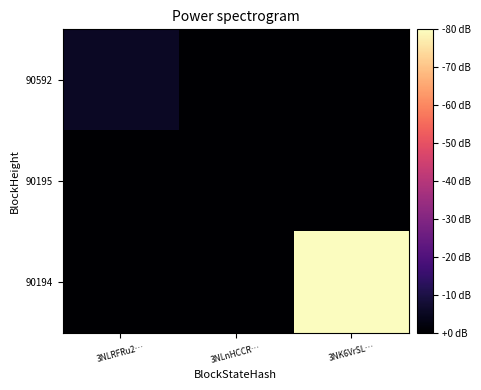

Which has a higher value, 3NK6VrSL… or 3NLnHCCR…?

3NK6VrSL…